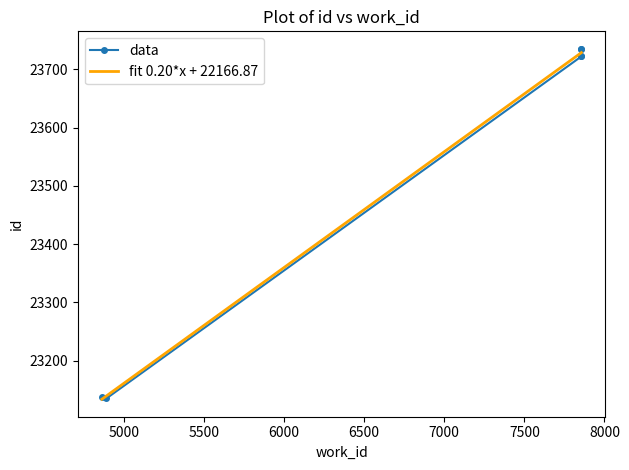

Reading left to right, list all the values displayed in this chart.

4892=23138	4864=23135	7856=23722	7856=23723	7856=23734	7856=23735